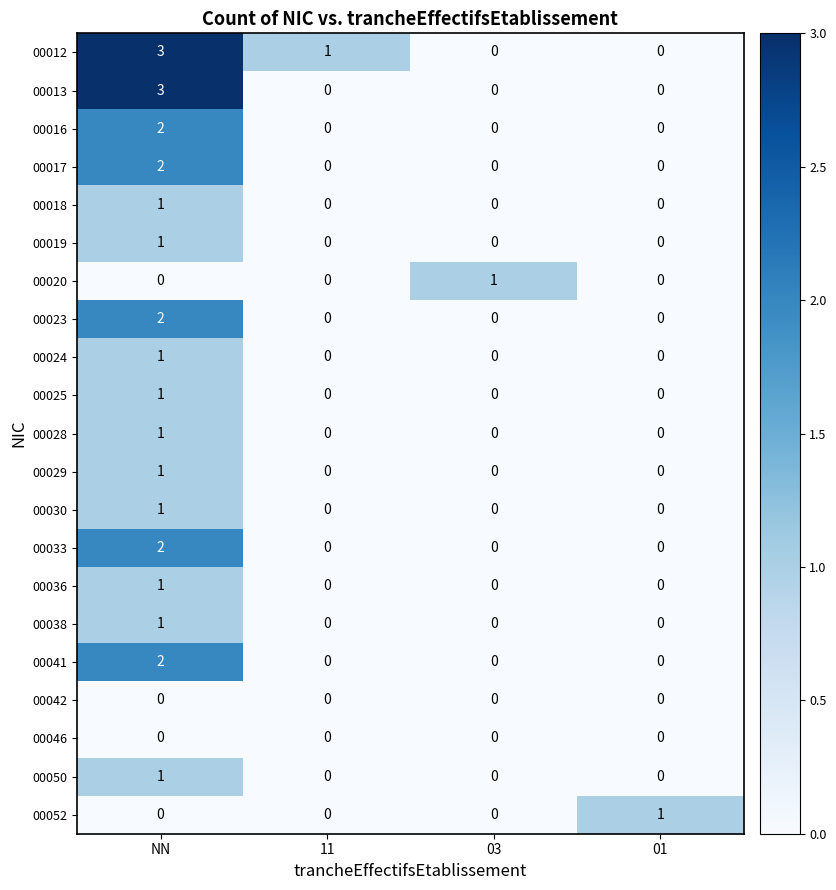

What is the sum of all 00012 values?

4